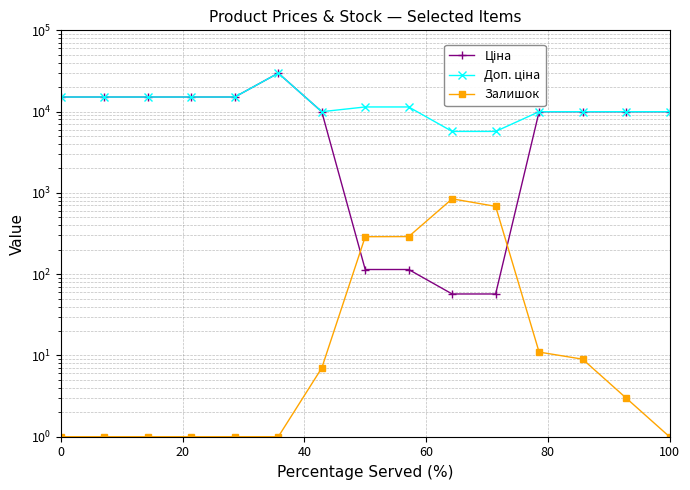

Is this an area chart (filled region under the line)?

No